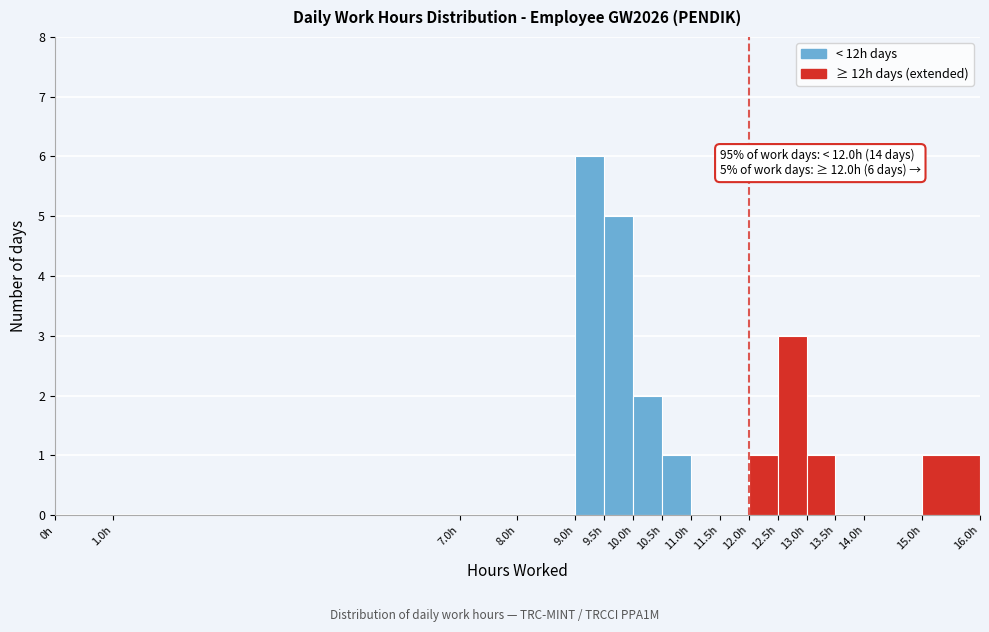

Which range on the x-axis has the tallest bar?

9.0 to 9.5